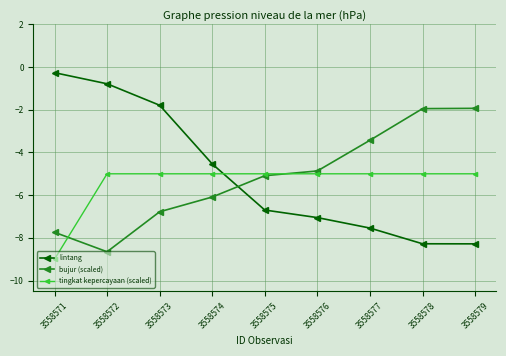

List the series in order of their peak value, lowest first.

tingkat kepercayaan (scaled), bujur (scaled), lintang